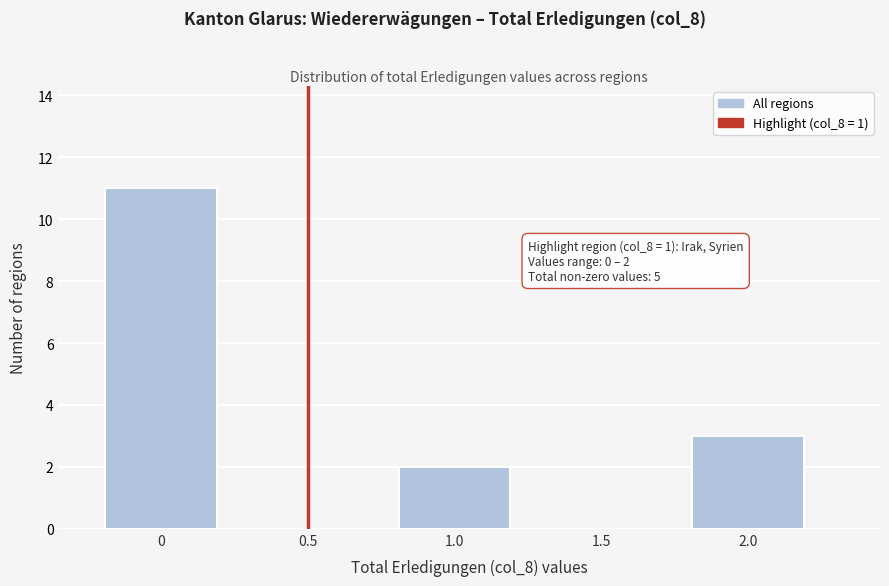

Reading left to right, what are all the values shown in this chart?

0=11	0.5=0	1.0=2	1.5=0	2.0=3